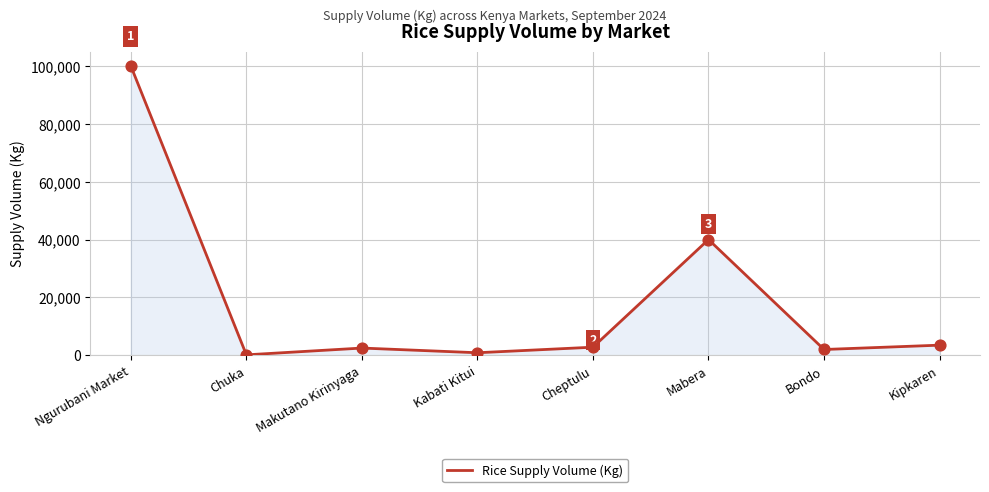

What is the change in value from Ngurubani Market to Cheptulu?

-97200